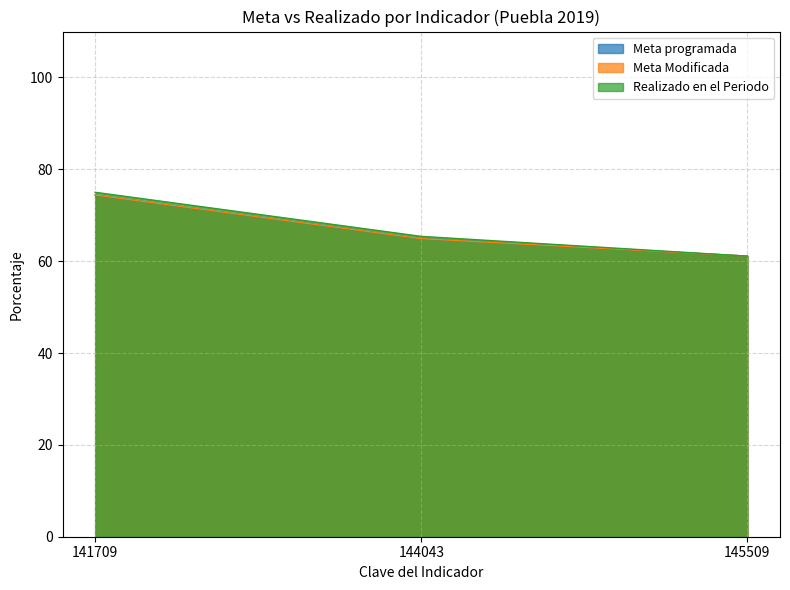

Which category has the lowest value in the Realizado en el Periodo series?

145509